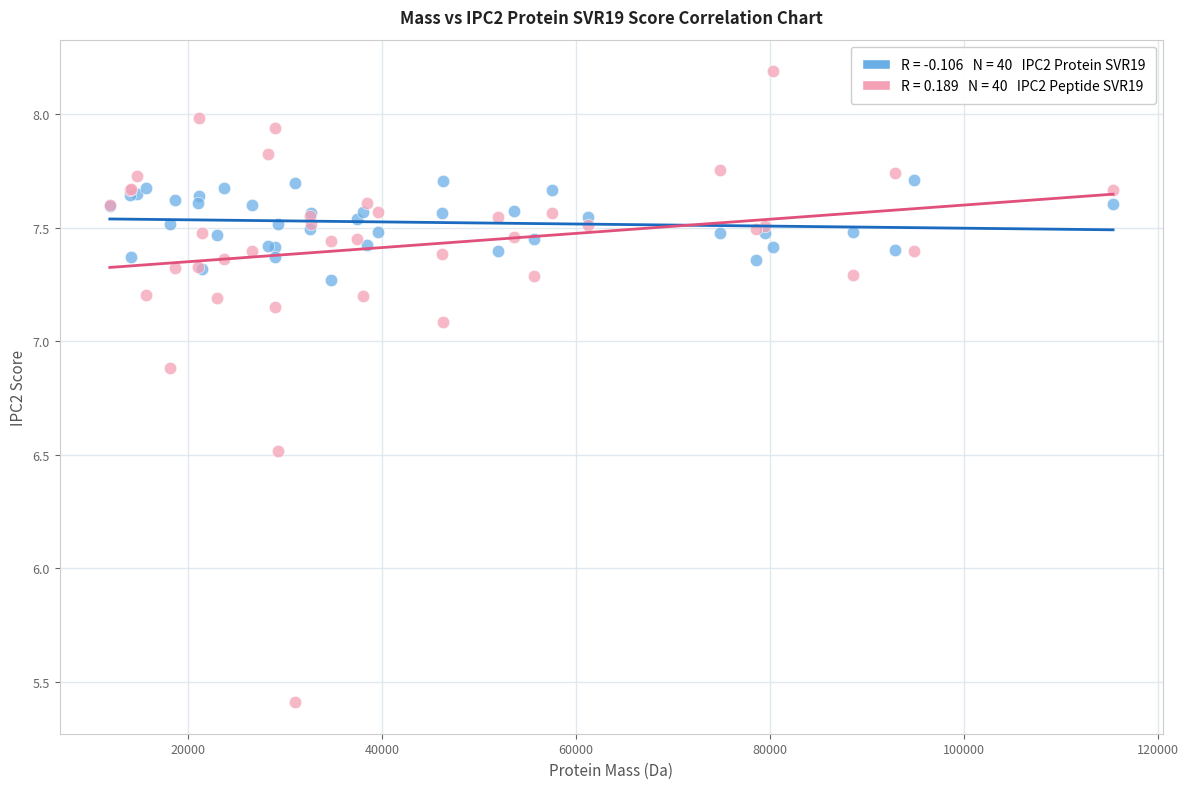

Across all series, what Y value is closest to 6?

6.5